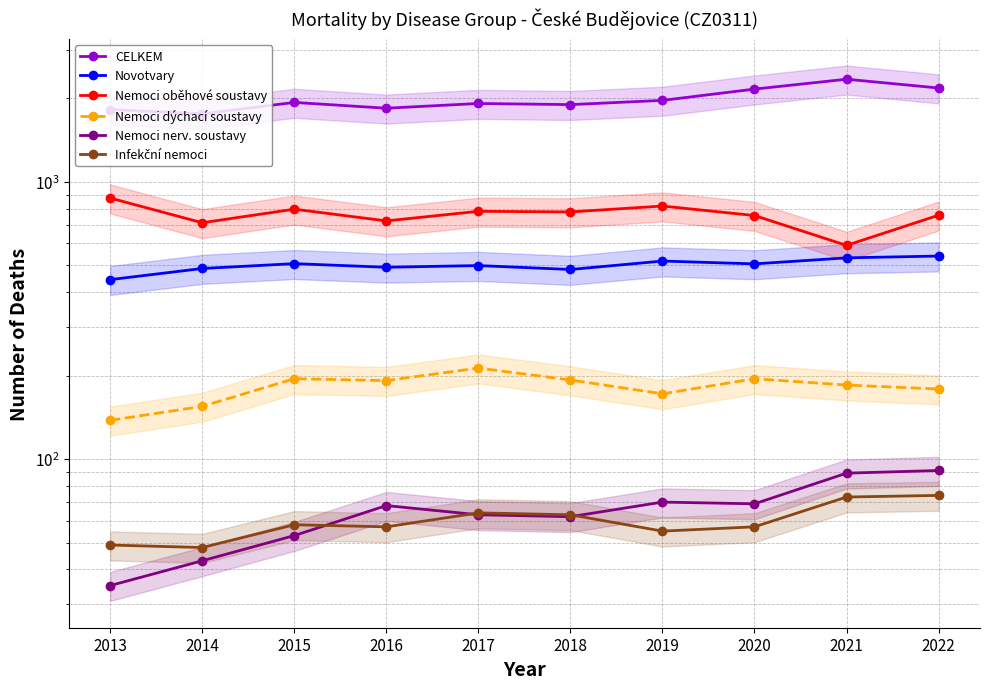

What is the value of the Nemoci dýchací soustavy point at the 8th from the left?

195